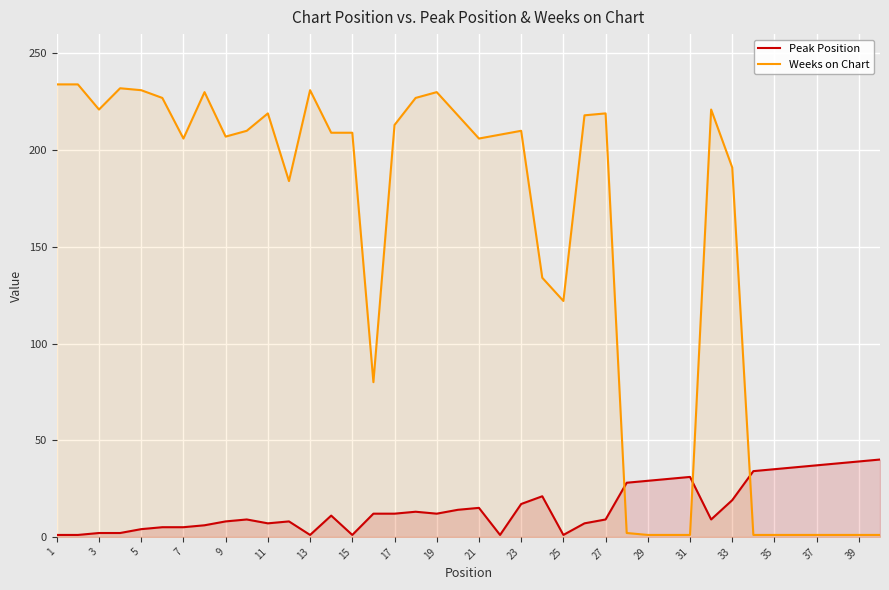

True or false: Peak Position and Weeks on Chart cross at least once.

True